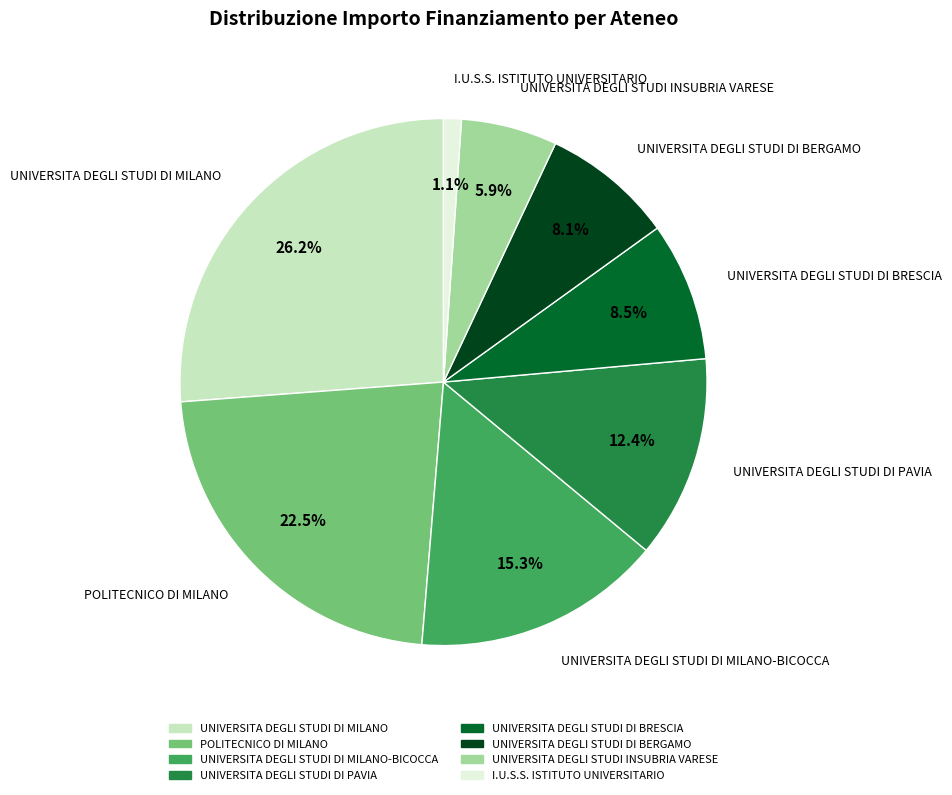

To the nearest percent, what is the difference between the UNIVERSITA DEGLI STUDI INSUBRIA VARESE and UNIVERSITA DEGLI STUDI DI BRESCIA slice percentages?

3%